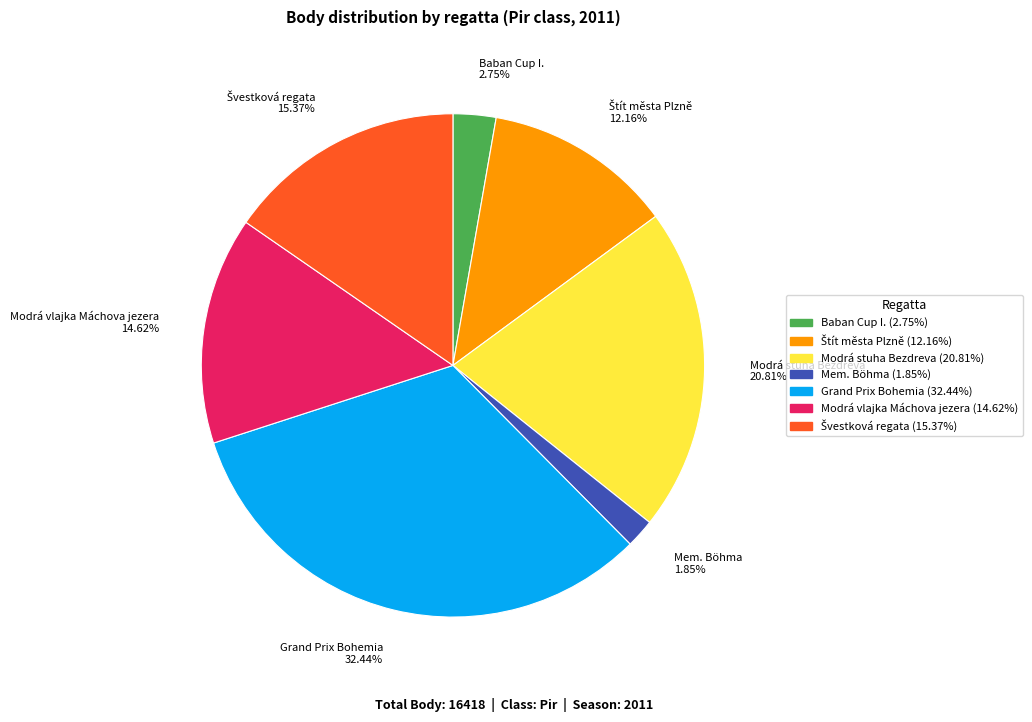

Combined, do Mem. Böhma and Grand Prix Bohemia account for over 50%?

No